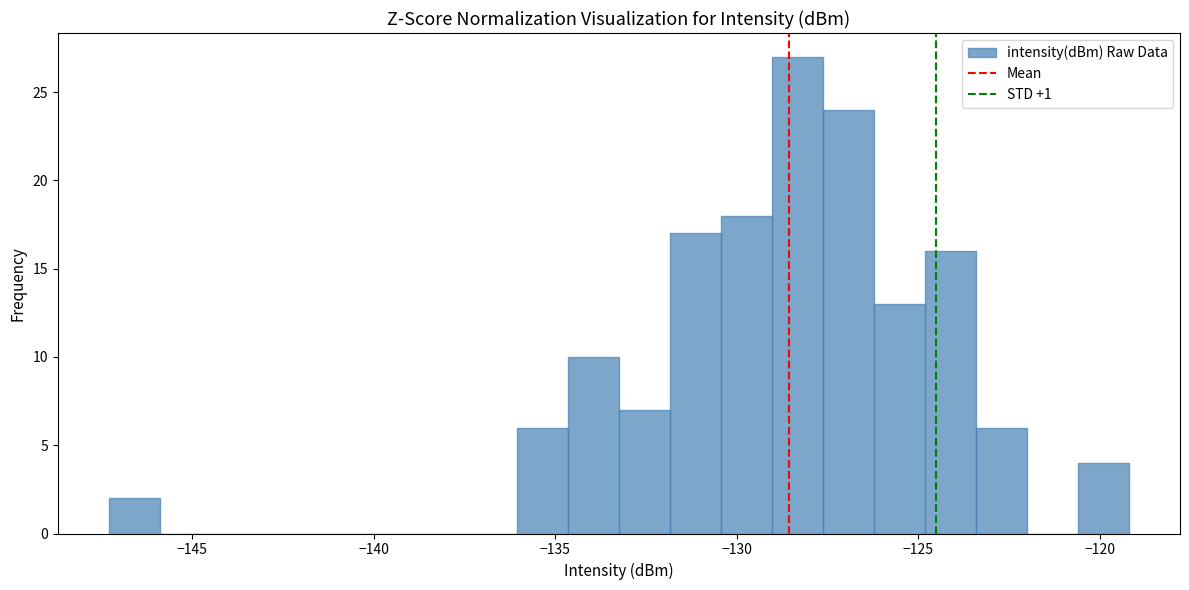

Around what value on the x-axis is the tallest bar? Give the approximate position of its centre, as read against the axis.

-128.5